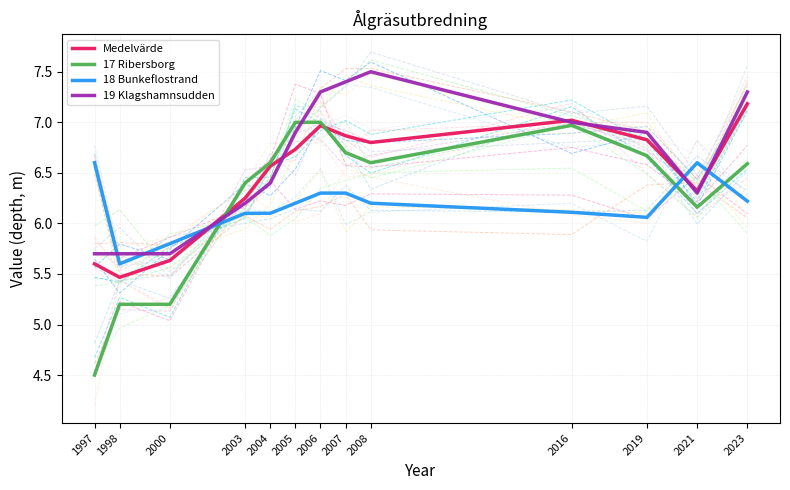

What is the difference between the highest and lowest values at 1997?

2.1